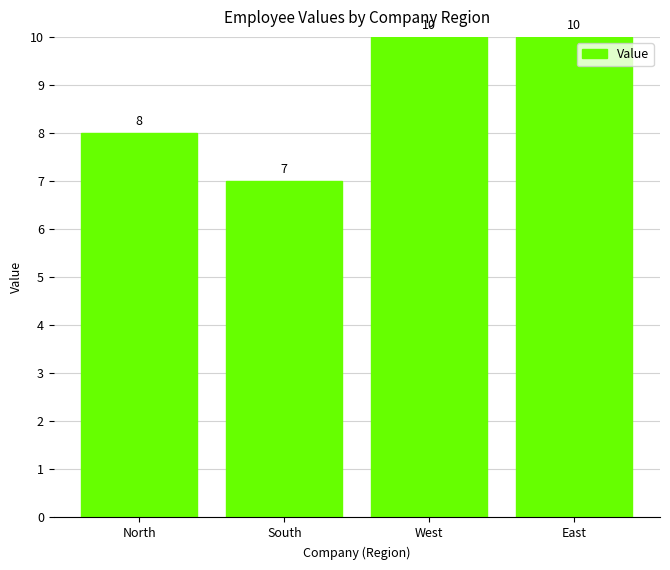

Does the chart contain stacked bars?

No